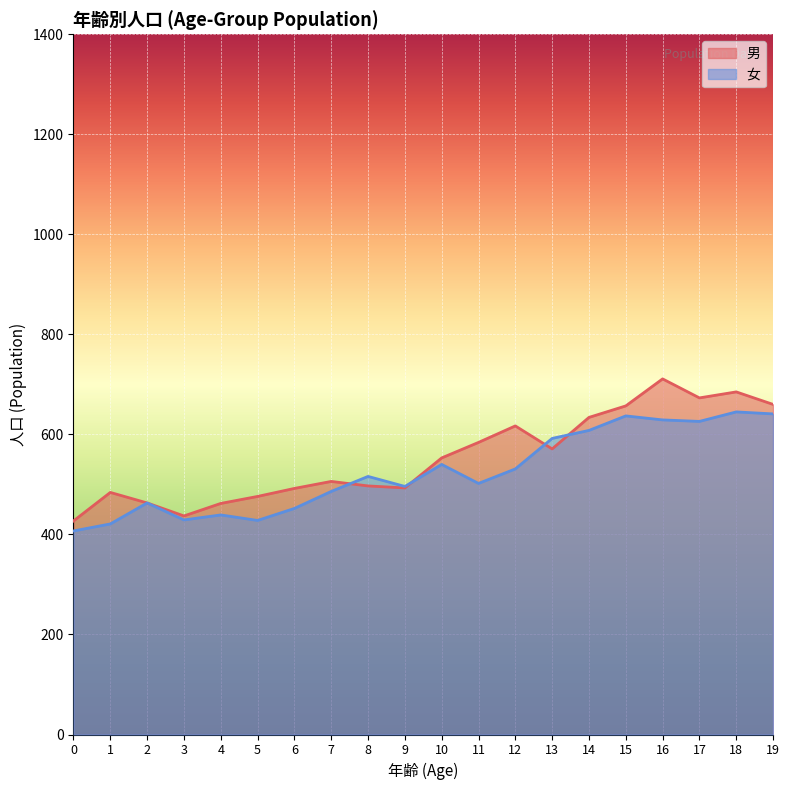

True or false: 女 and 男 intersect in this chart.

True